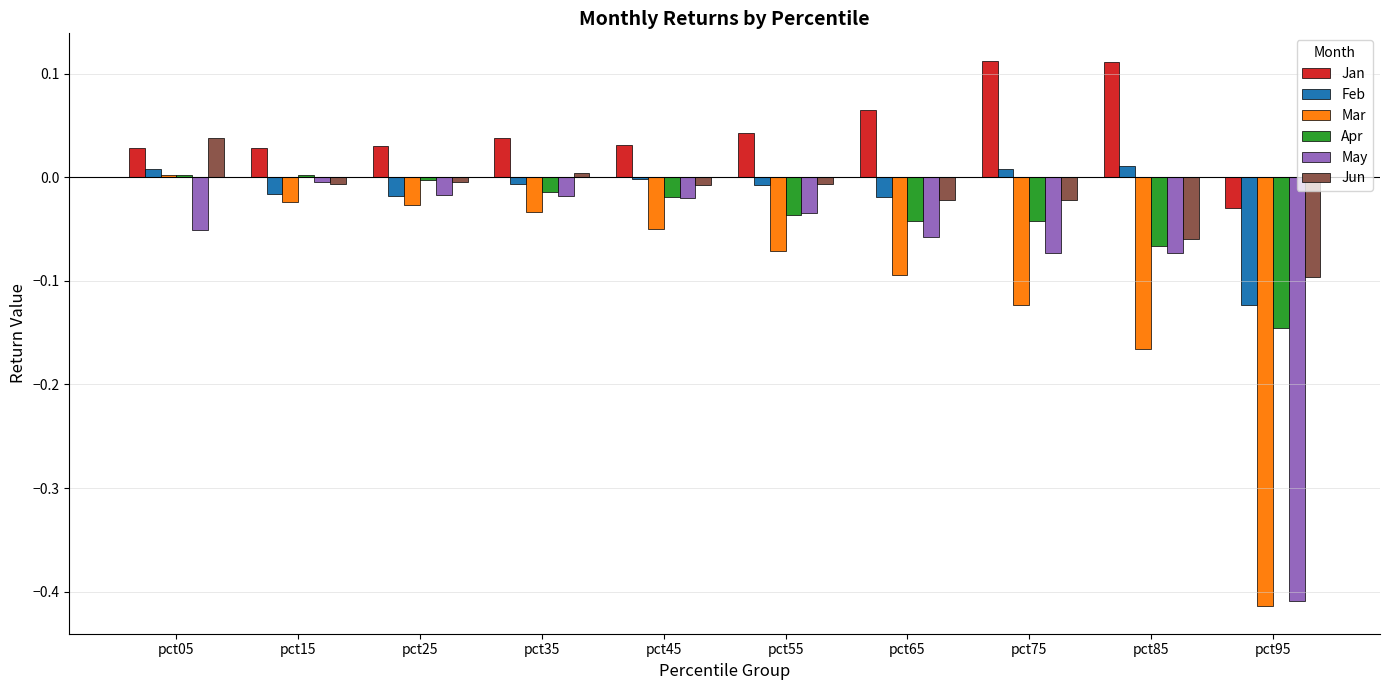

The value of Jun at pct25 is -0.0. True or false?

True